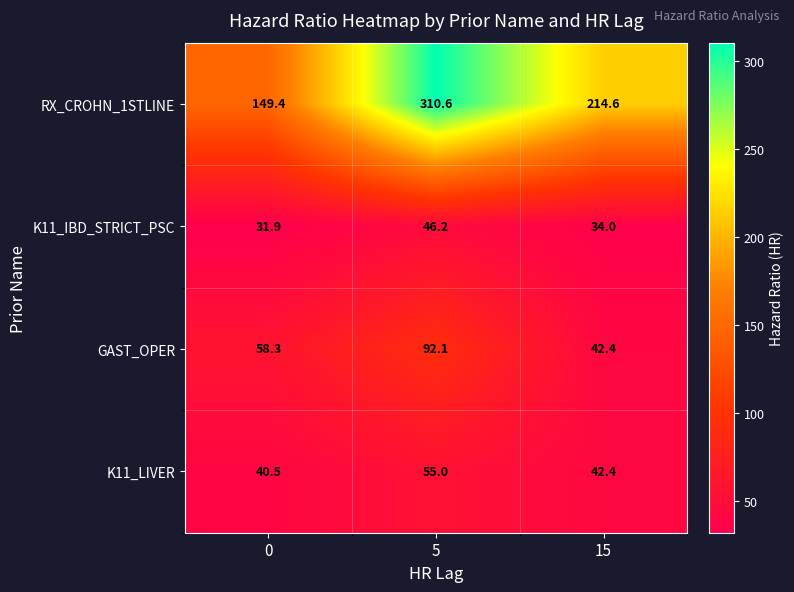

Is it true that RX_CROHN_1STLINE equals 247.7 at 0?

False